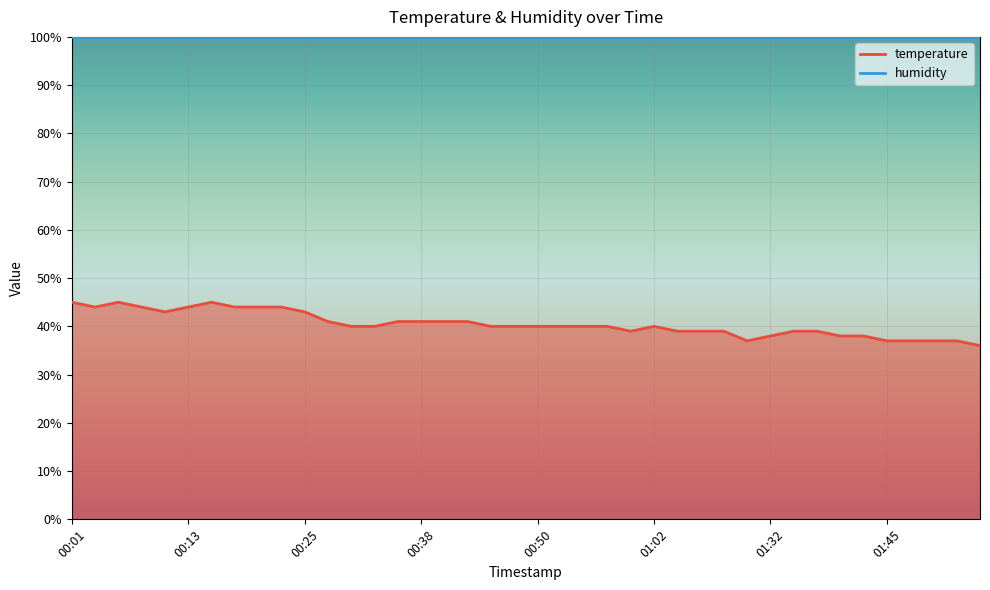

Which has a higher value, 00:40 or 00:21?

00:21